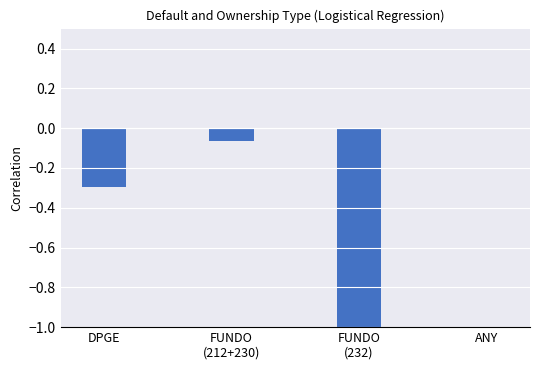

What is the change in value from FUNDO
(212+230) to ANY?

+0.1